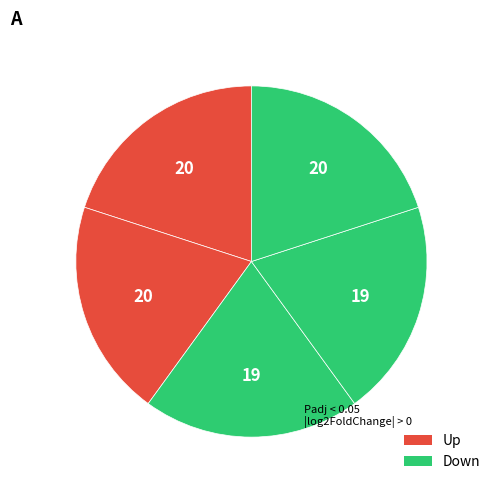

Is there any slice that represents more than half of the pie?

No